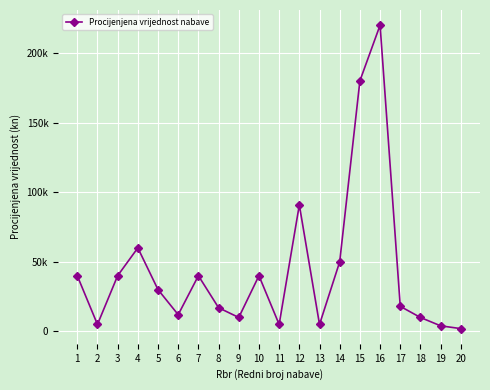

True or false: the data shows 30846 at 4.

False